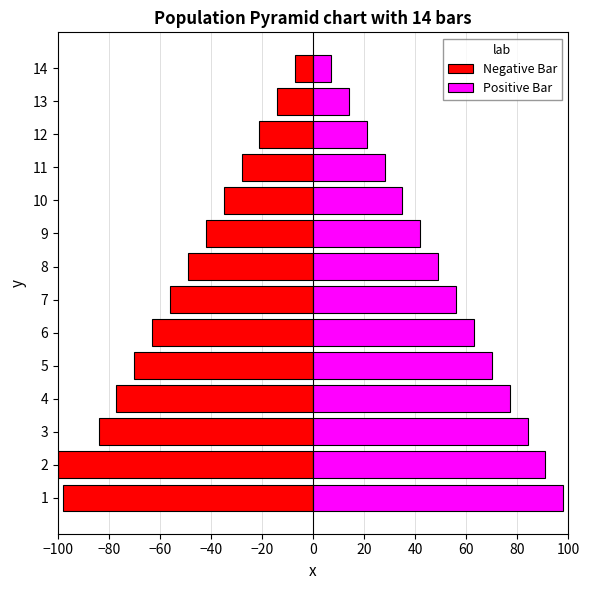

Between 1 and 11, which series saw the biggest shift?

Negative Bar